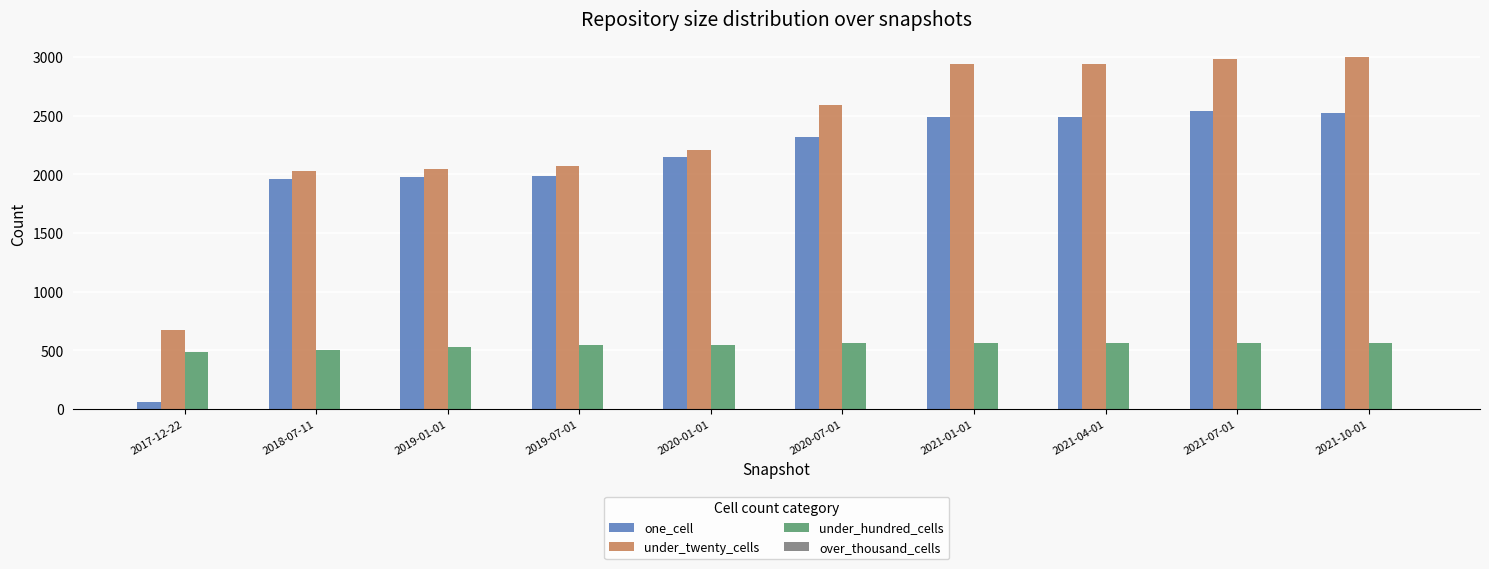

What is the sum of the under_twenty_cells values at 2021-01-01 and 2020-07-01?

5531